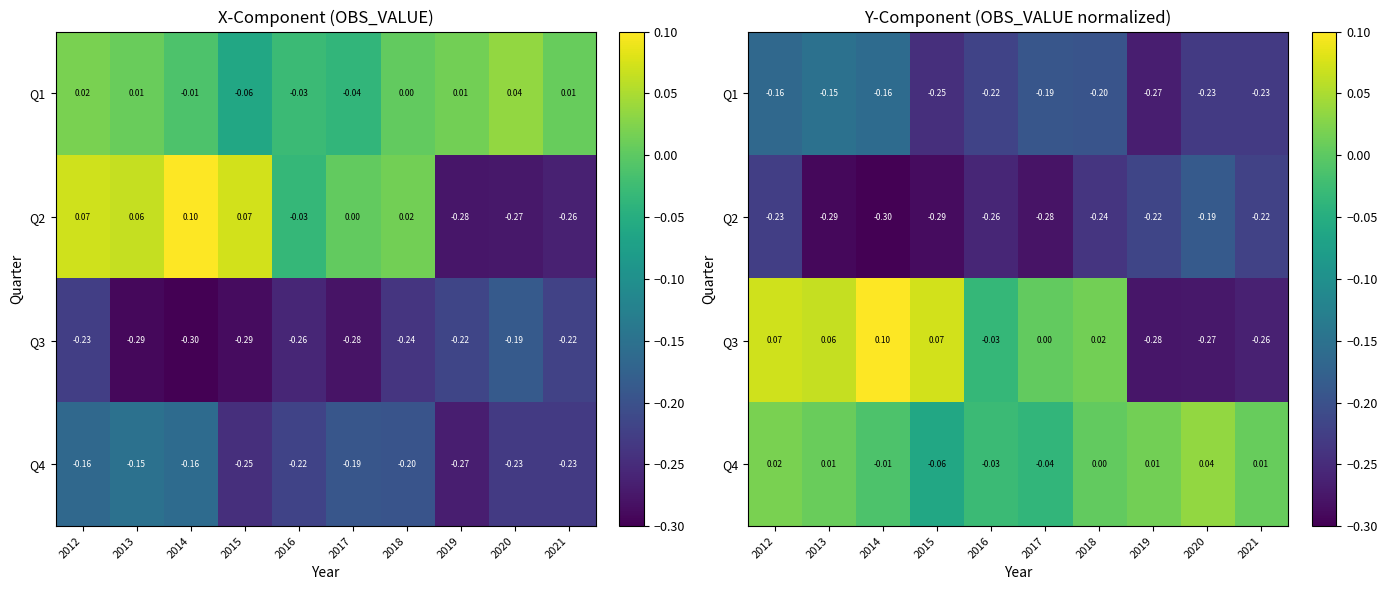

At how many categories does at least one series exceed 0?

9